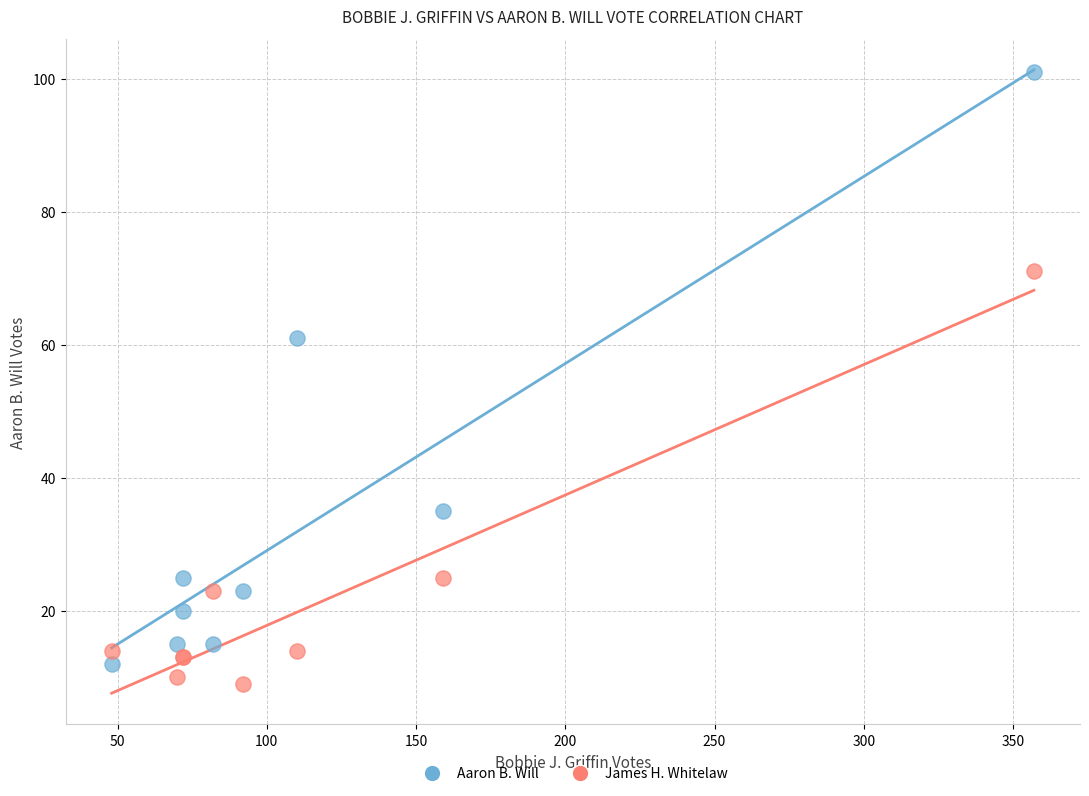

In the James H. Whitelaw series, what Y value is closest to 40?

25